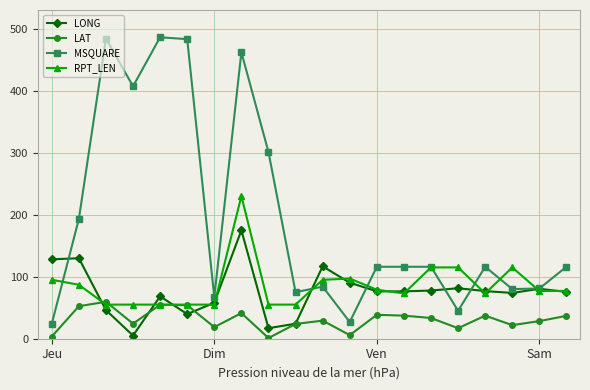

What is the maximum value shown in the chart?

486.0